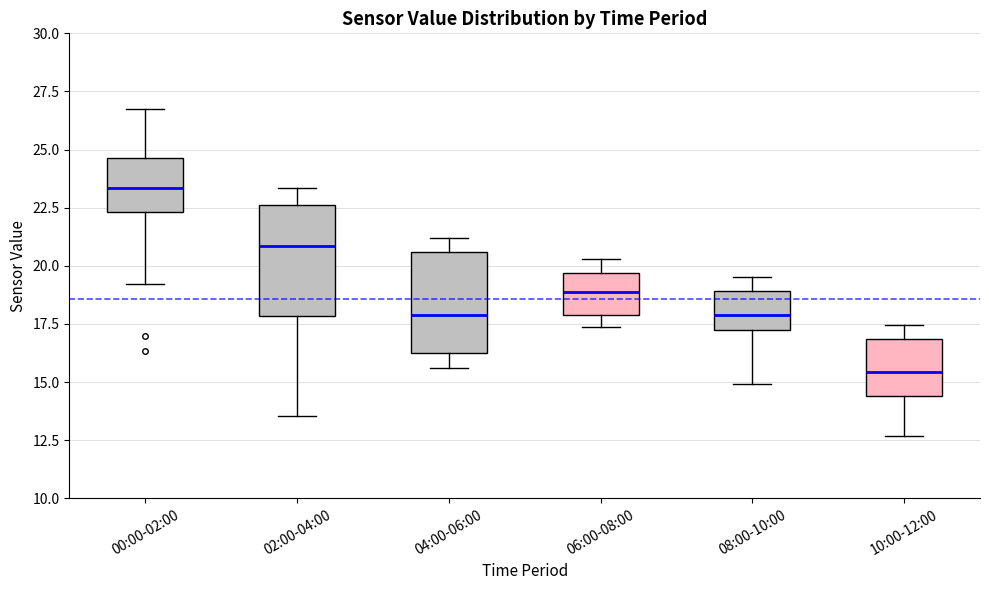

Which box has the highest median line?

00:00-02:00